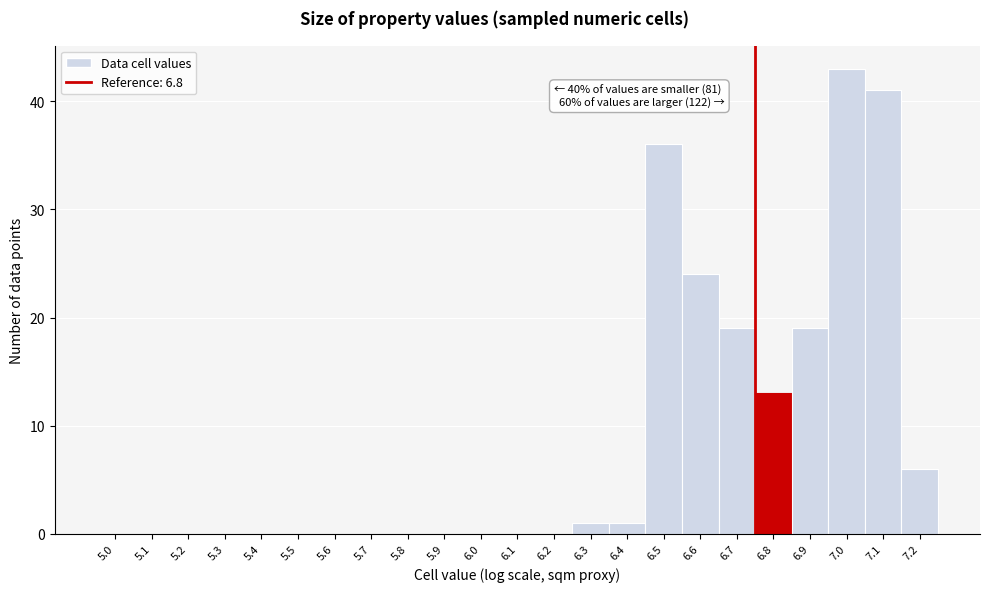

Reading left to right, what are all the values shown in this chart?

5.0=0	5.1=0	5.2=0	5.3=0	5.4=0	5.5=0	5.6=0	5.7=0	5.8=0	5.9=0	6.0=0	6.1=0	6.2=0	6.3=1	6.4=1	6.5=36	6.6=24	6.7=19	6.8=13	6.9=19	7.0=43	7.1=41	7.2=6